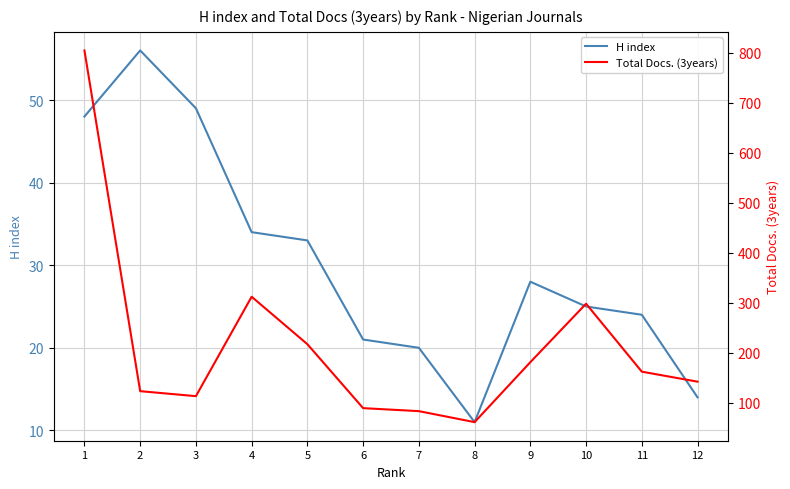

True or false: H index and Total Docs. (3years) cross at least once.

False